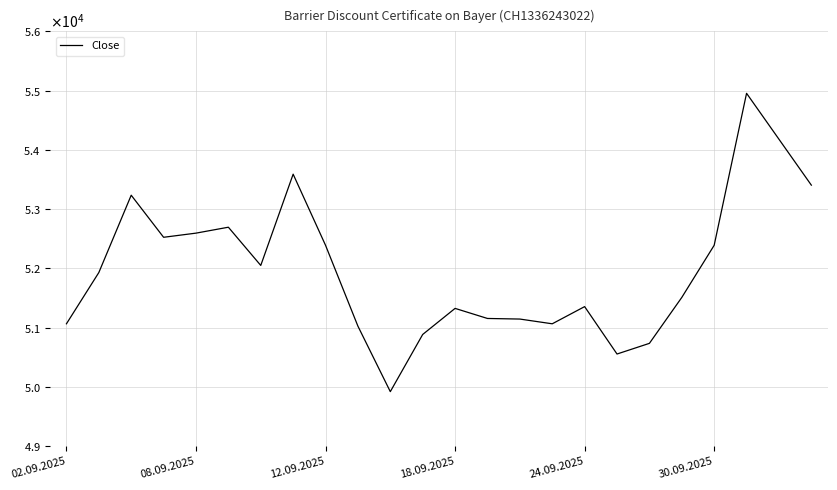

Does the chart display data point markers on the line(s)?

No